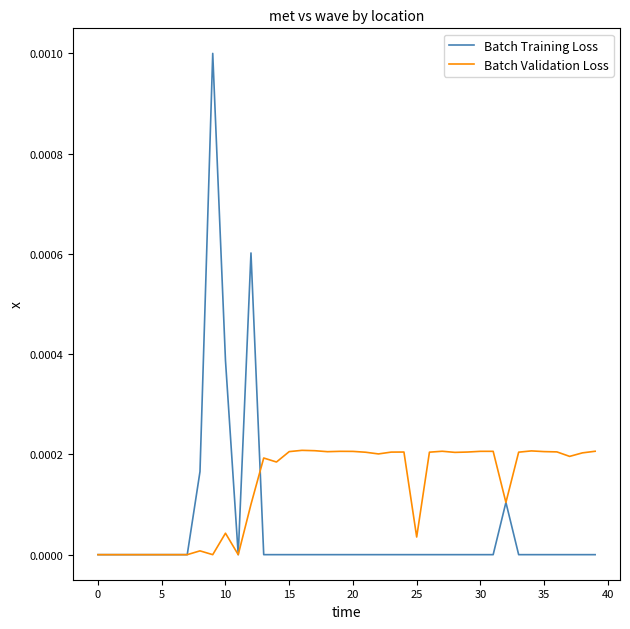

Which series has the largest total across all categories?

Batch Validation Loss